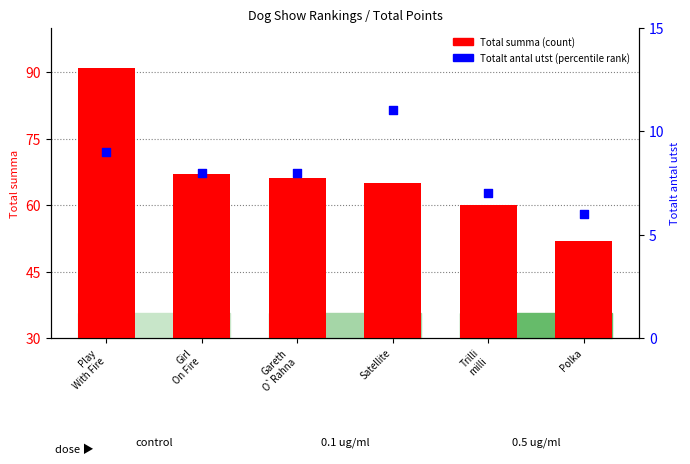

Which series reaches the maximum Y coordinate?

Total summa